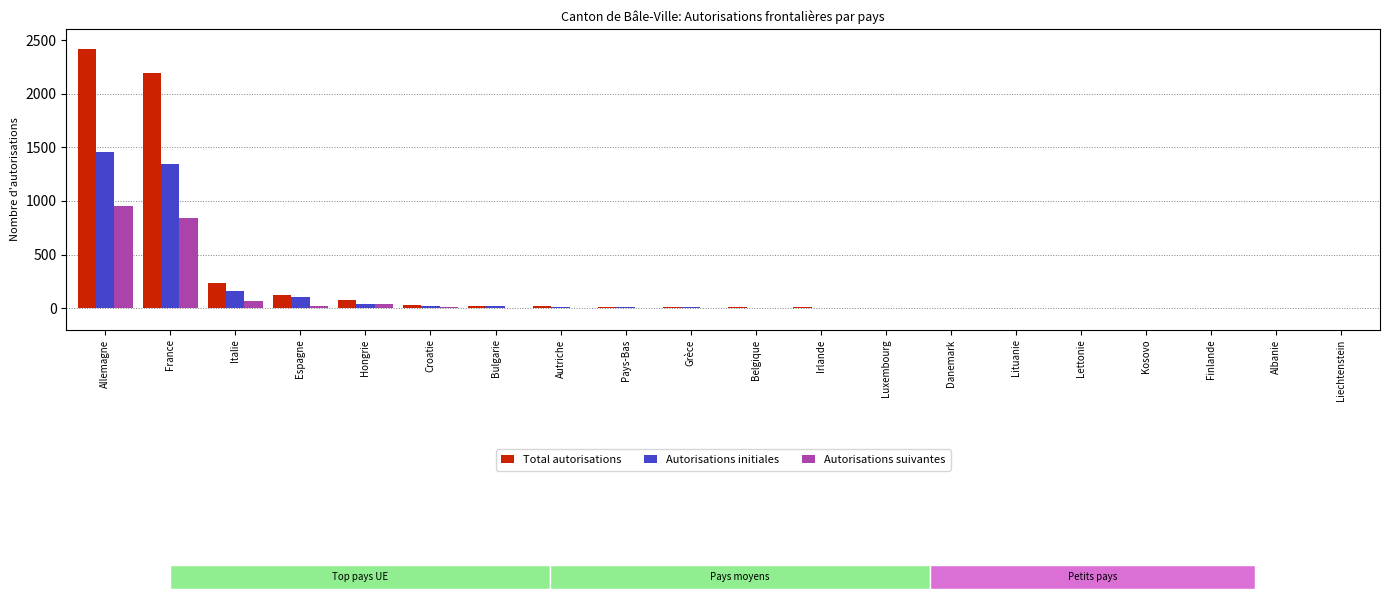

What is the difference between the Autorisations initiales values at Irlande and Finlande?

5